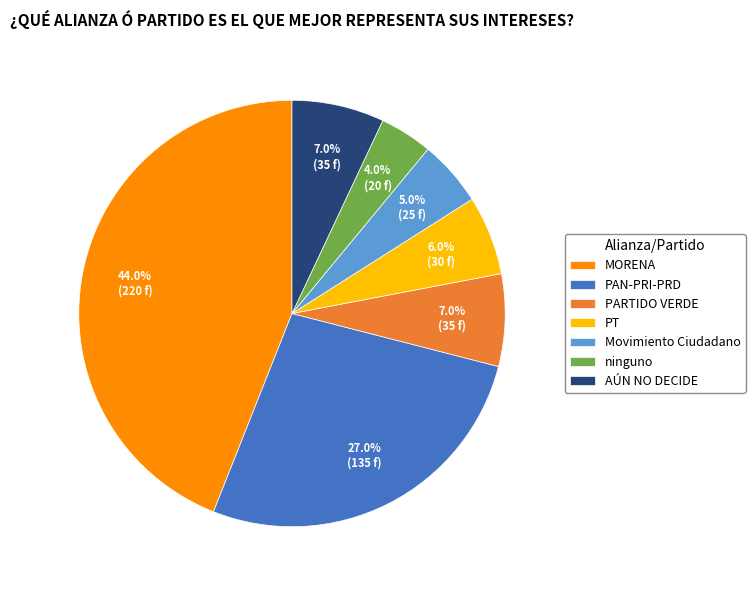

What is the total percentage of ninguno and MORENA?

48.0%